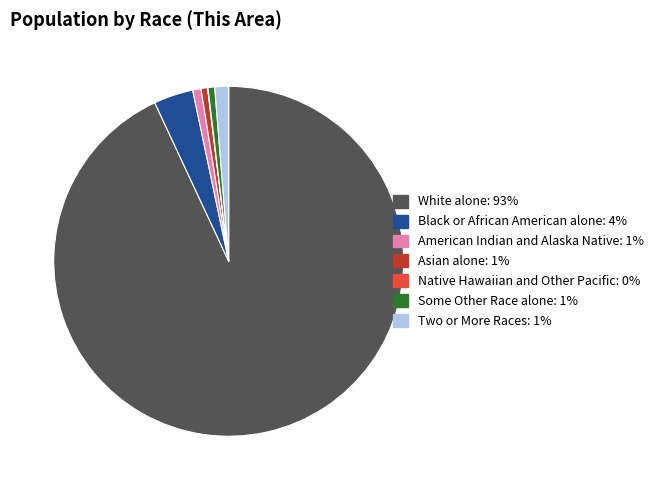

The Asian alone slice represents 1% of the pie. True or false?

True